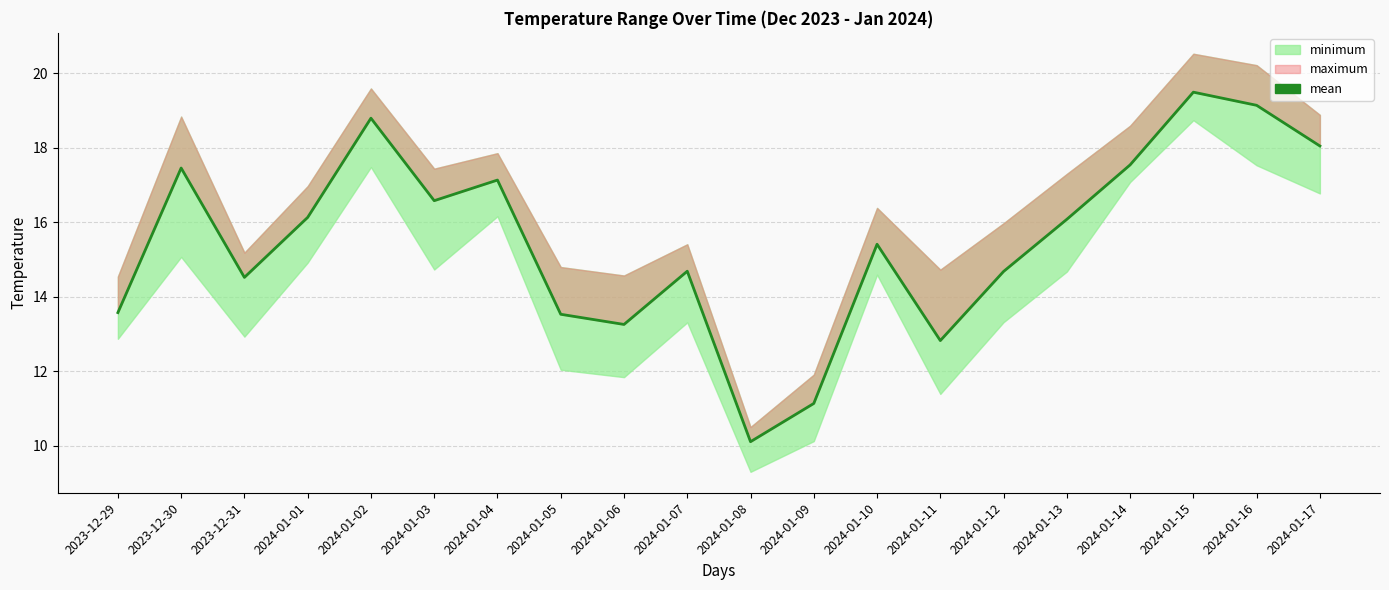

What is the label of the 6th point from the right?

2024-01-12